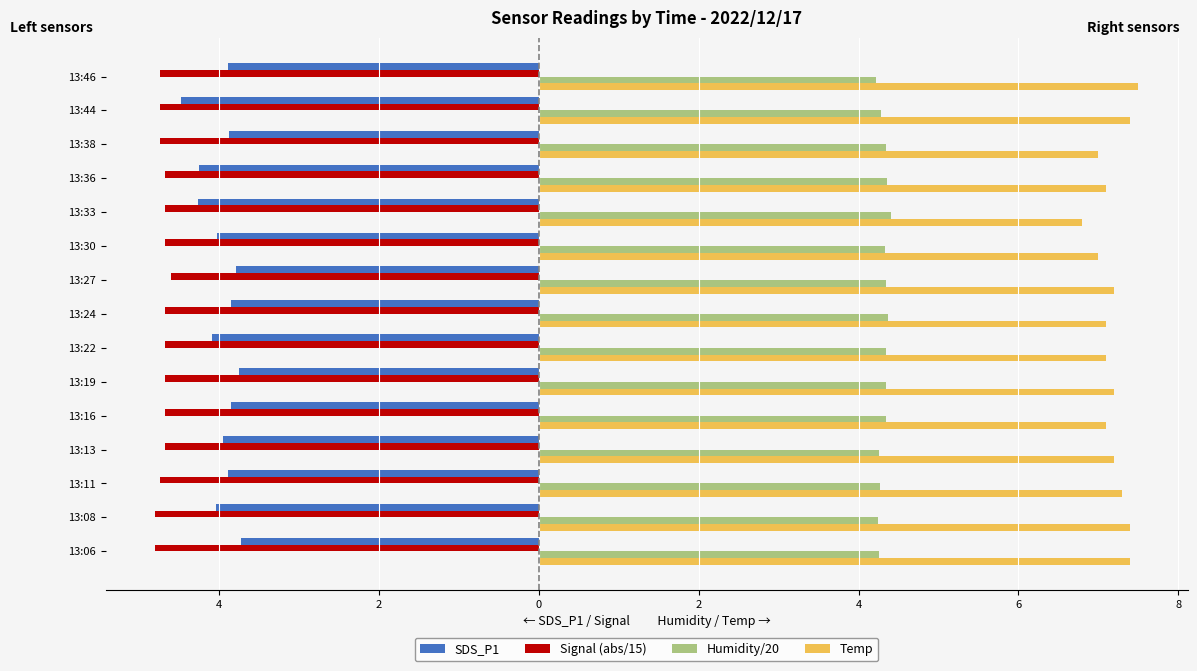

What is the greatest value displayed?

7.5